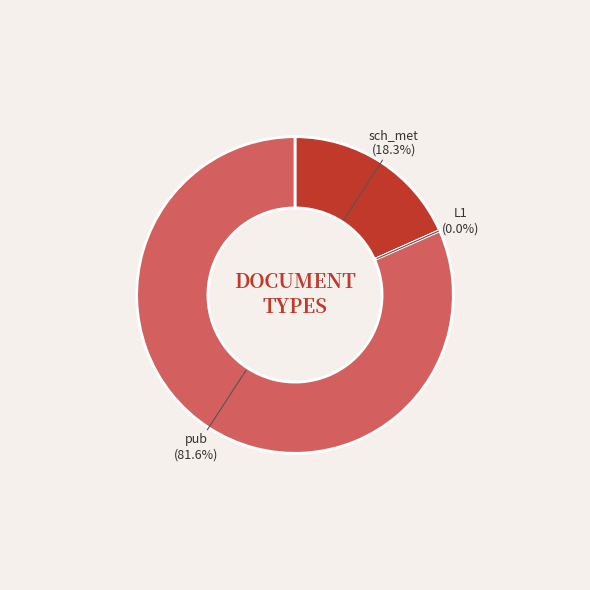

Which category has the biggest portion of the pie?

pub